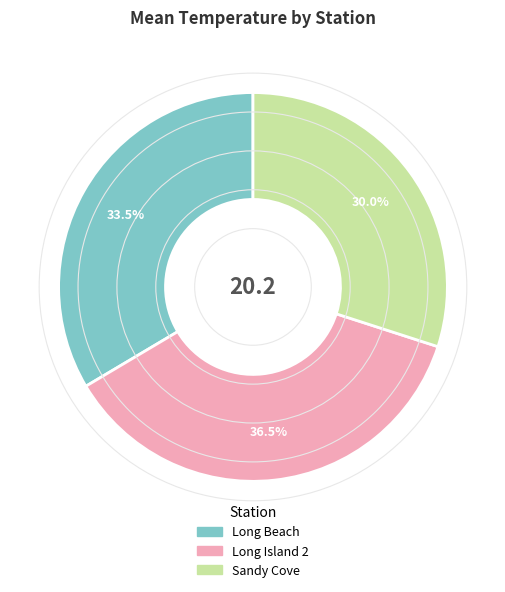

Is there a majority slice in this chart?

No